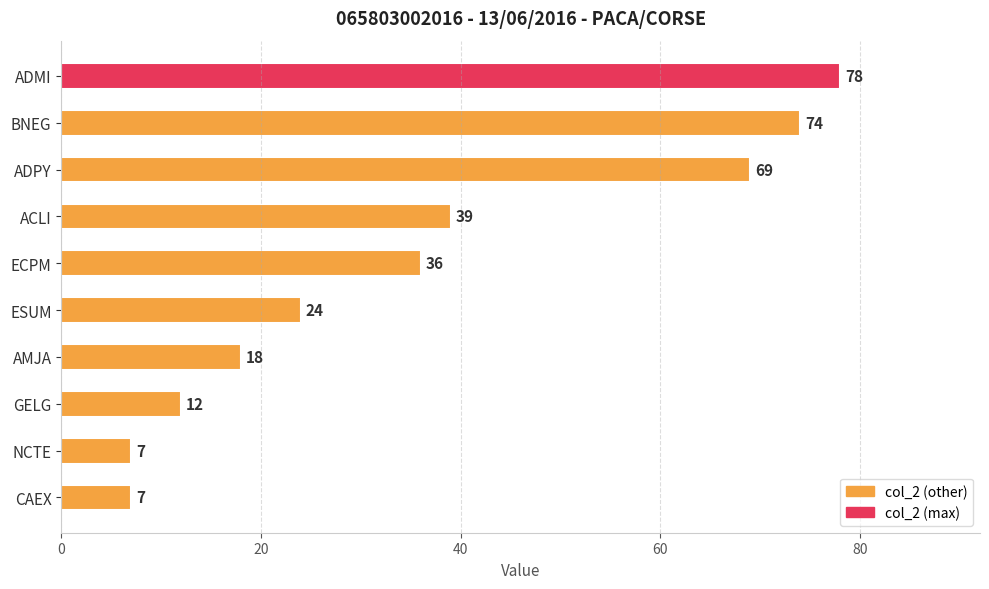

What is the minimum value shown in the chart?

7